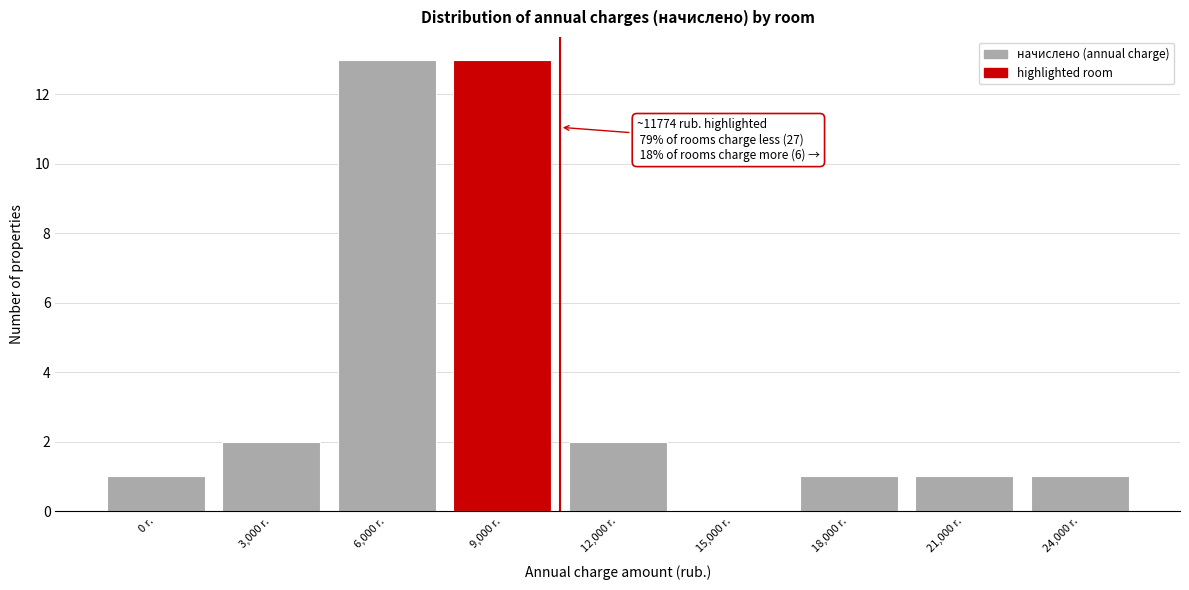

Reading left to right, list all the values displayed in this chart.

0 r.=1	3,000 r.=2	6,000 r.=13	9,000 r.=13	12,000 r.=2	15,000 r.=0	18,000 r.=1	21,000 r.=1	24,000 r.=1